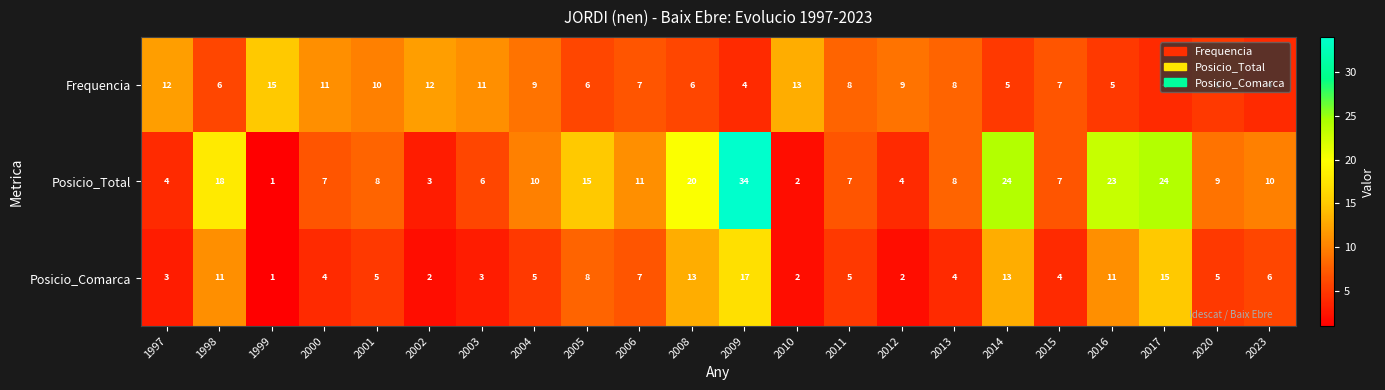

Between 2008 and 2016, which series saw the biggest shift?

Posicio_Total